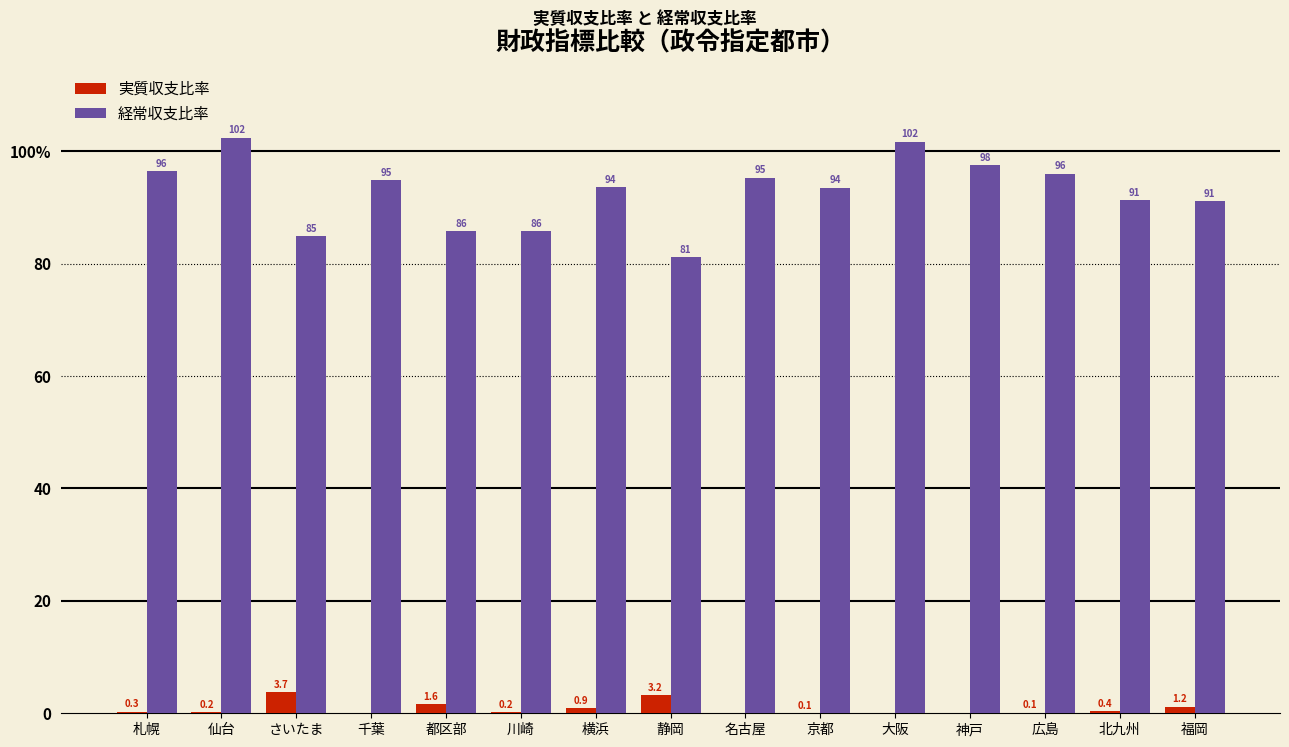

Does the chart contain stacked bars?

No